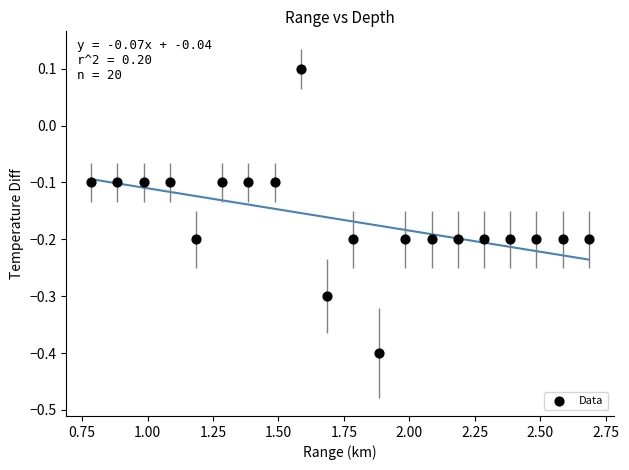

What is the range of X values (max minus min)?

1.9